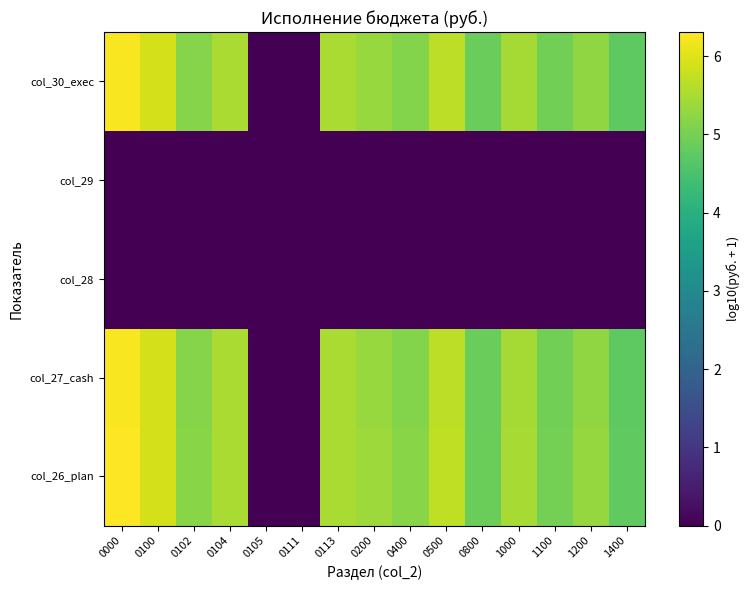

Rank the series by their maximum value, from lowest to highest.

col_28, col_29, col_27_cash, col_30_exec, col_26_plan